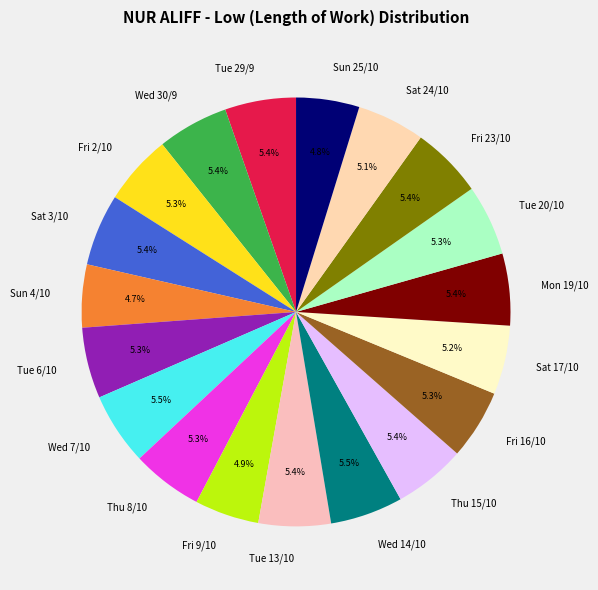

To the nearest percent, what portion does Tue 29/9 represent?

5%